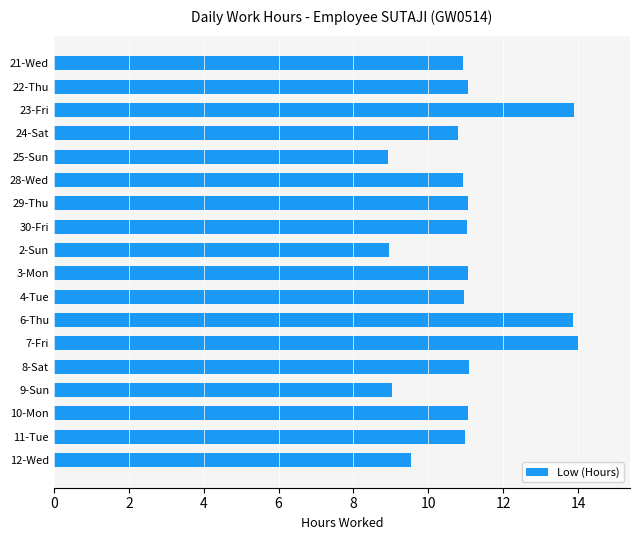

What is the greatest value displayed?

14.0